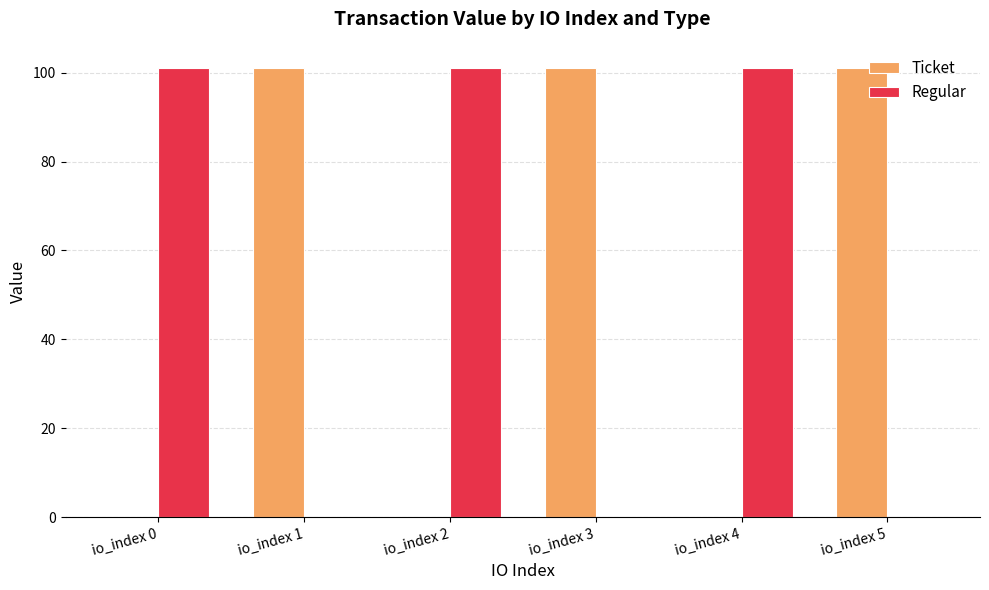

The Ticket series shows 161.9 at io_index 5. True or false?

False